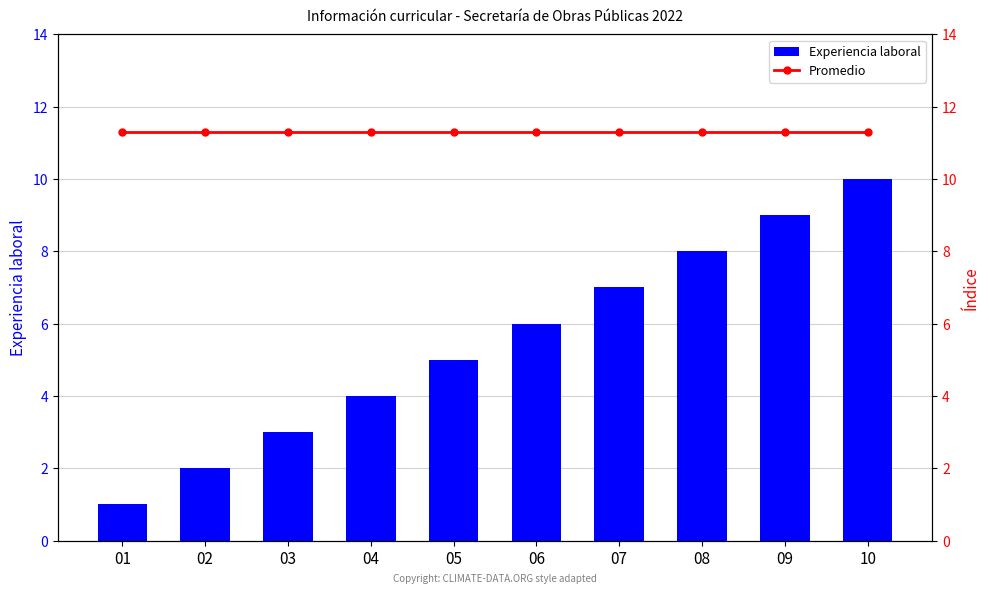

How many groups of bars are there?

10